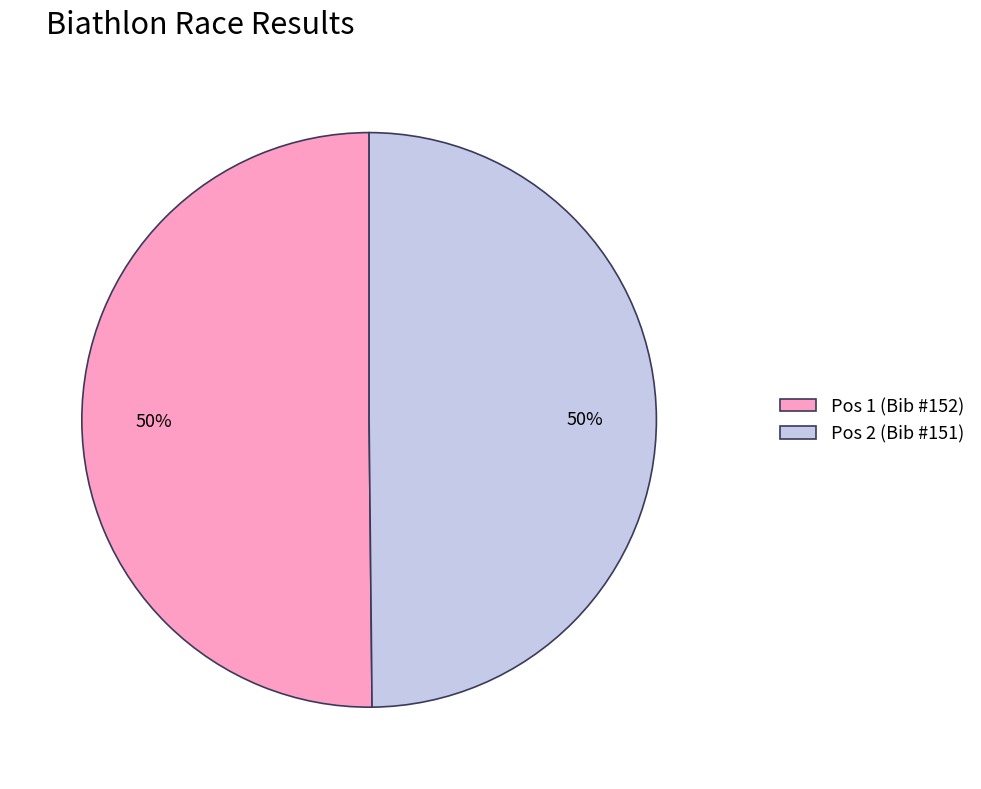

What is the ratio of the value at Pos 2 (Bib #151) to the value at Pos 1 (Bib #152)?

1.0